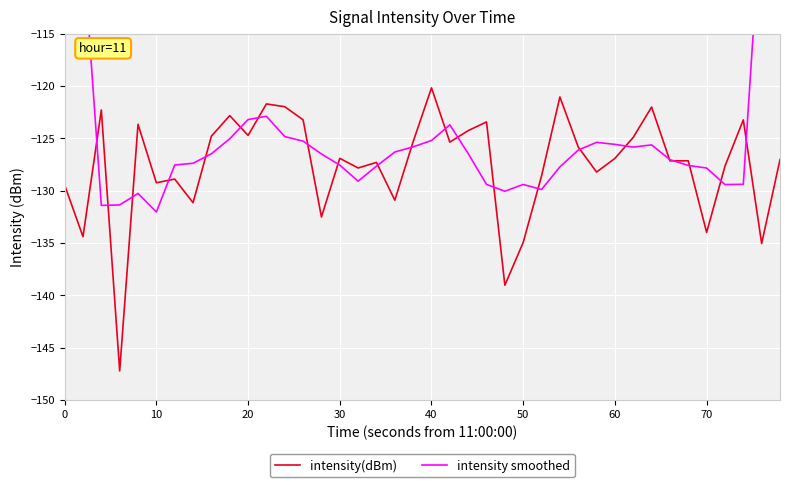

At which label does intensity(dBm) reach its peak?

40